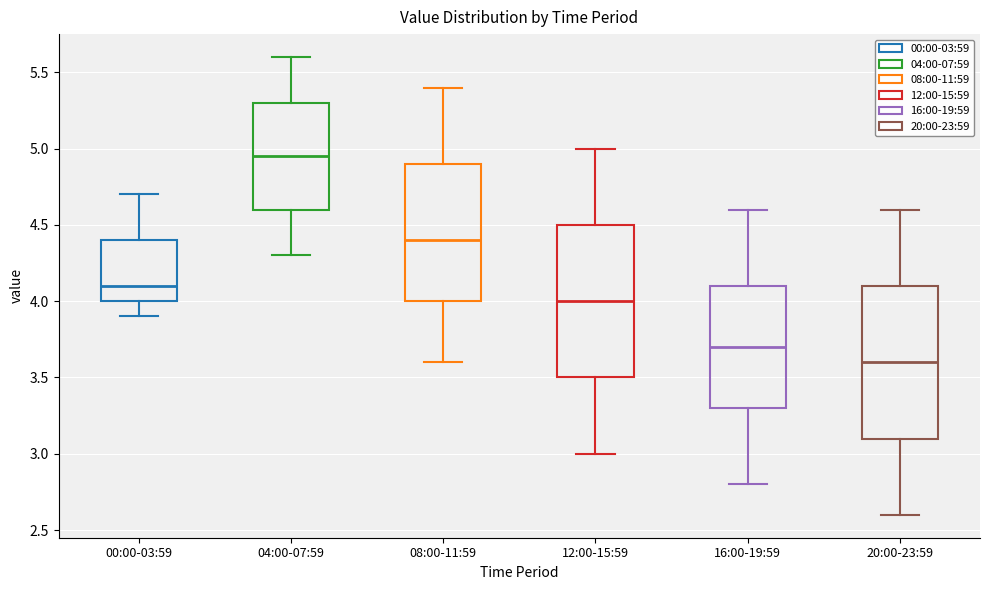

Reading left to right, transcribe this box plot: for each box, give where its median line is, the range the box spans, and where its two whiskers end, as read against the y-axis. The values are not printed on the chart, so give them approximately, as read against the axis.

00:00-03:59: median 4.10, box 4.00 to 4.40, whiskers 3.90 to 4.70
04:00-07:59: median 4.95, box 4.60 to 5.30, whiskers 4.30 to 5.60
08:00-11:59: median 4.40, box 4.00 to 4.90, whiskers 3.60 to 5.40
12:00-15:59: median 4.00, box 3.50 to 4.50, whiskers 3.00 to 5.00
16:00-19:59: median 3.70, box 3.30 to 4.10, whiskers 2.80 to 4.60
20:00-23:59: median 3.60, box 3.10 to 4.10, whiskers 2.60 to 4.60